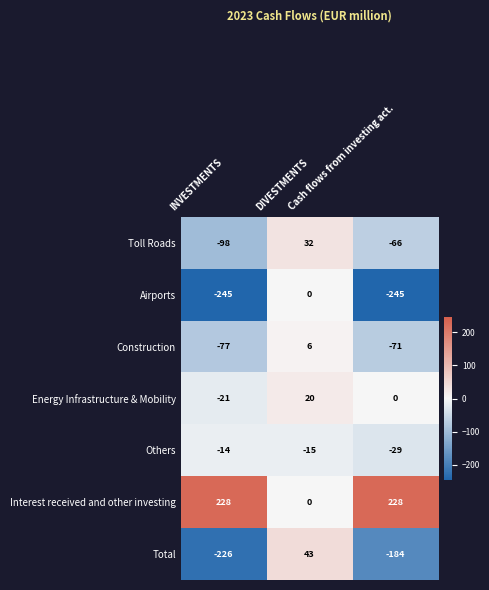

Count the Interest received and other investing values in the range 0 to 228.

3